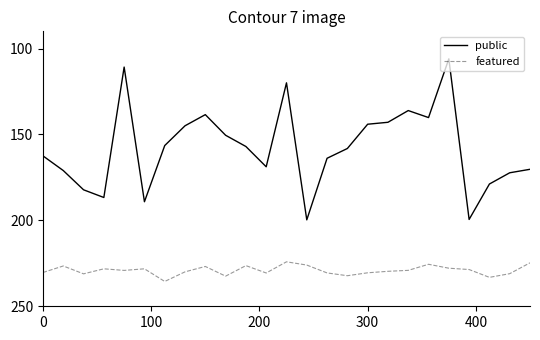

What are all the series names shown in the legend?

public, featured